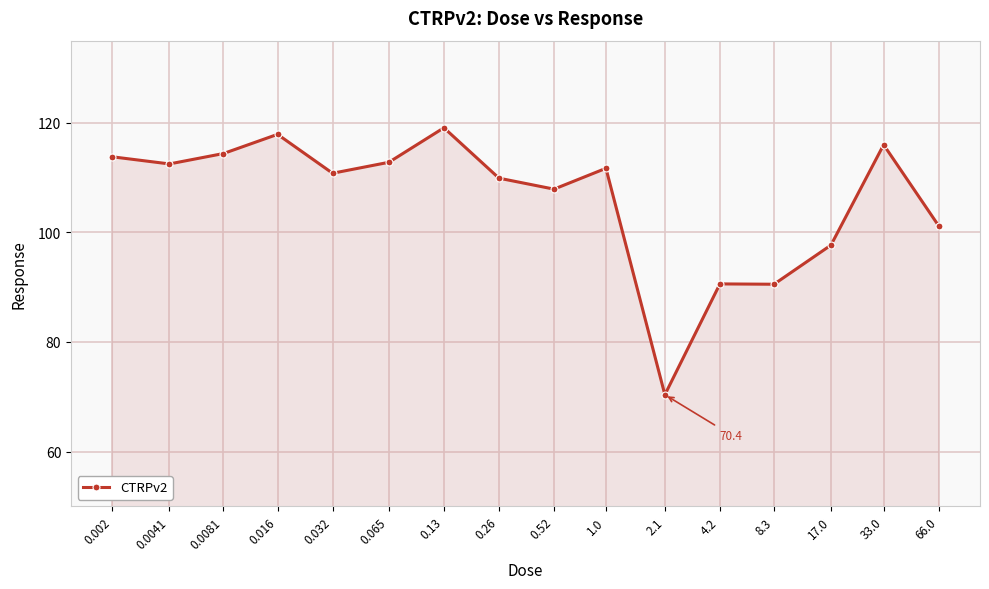

What position from the right is 1.0?

7